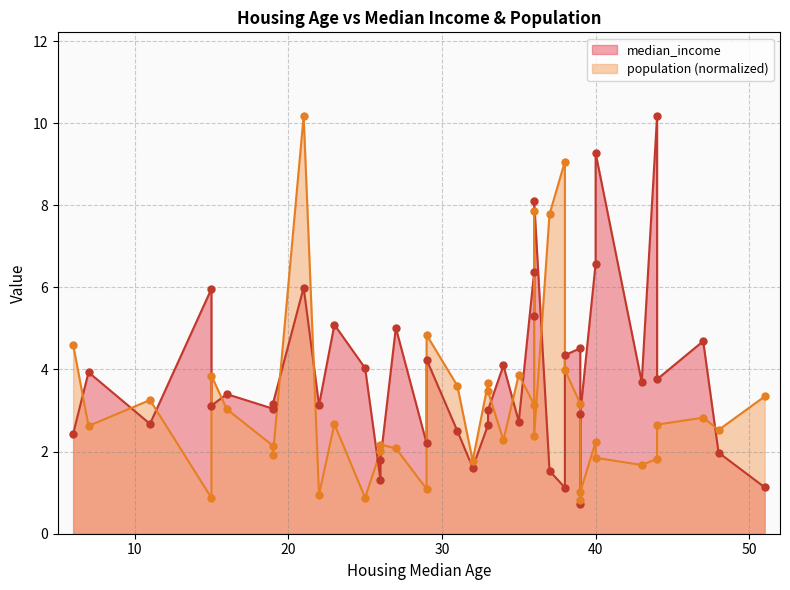

What are all the series names shown in the legend?

median_income, population